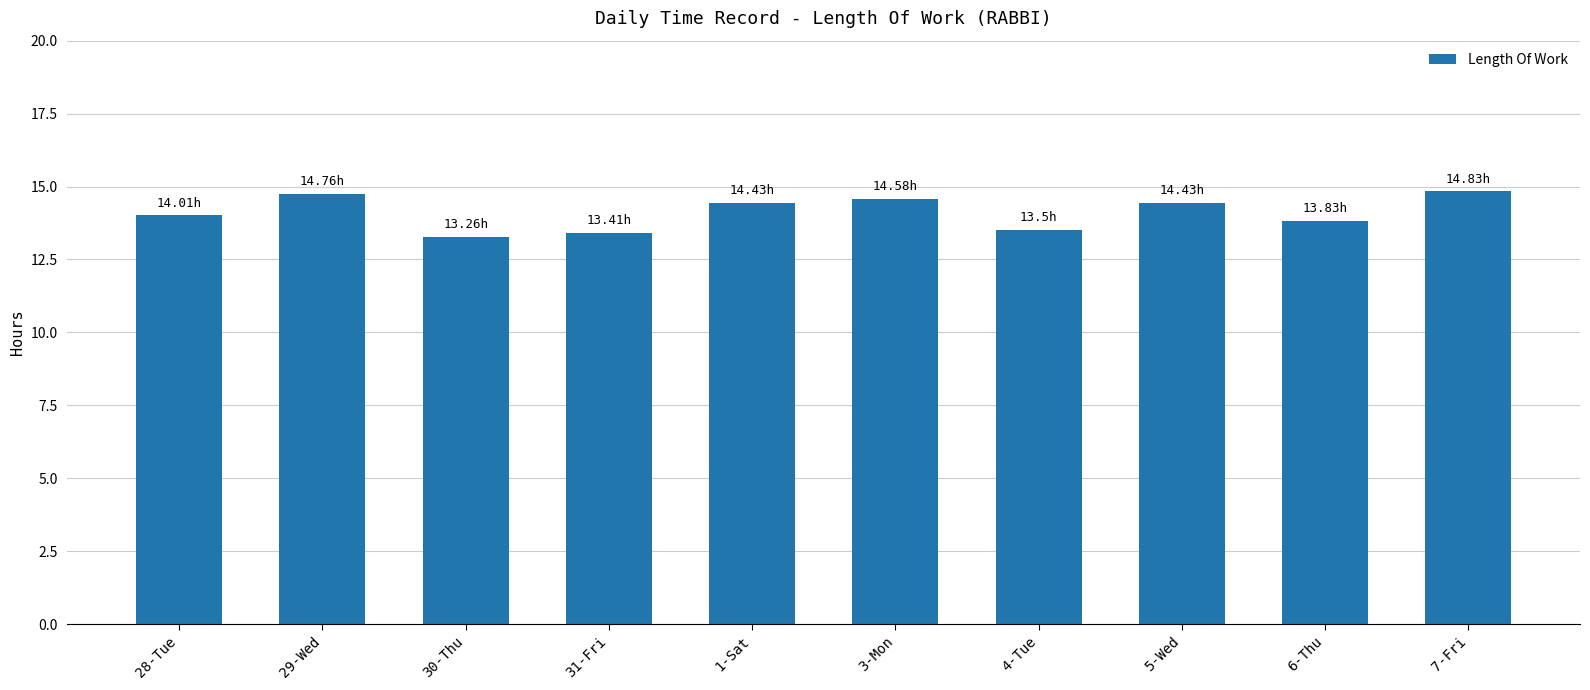

What is the smallest value displayed?

13.3